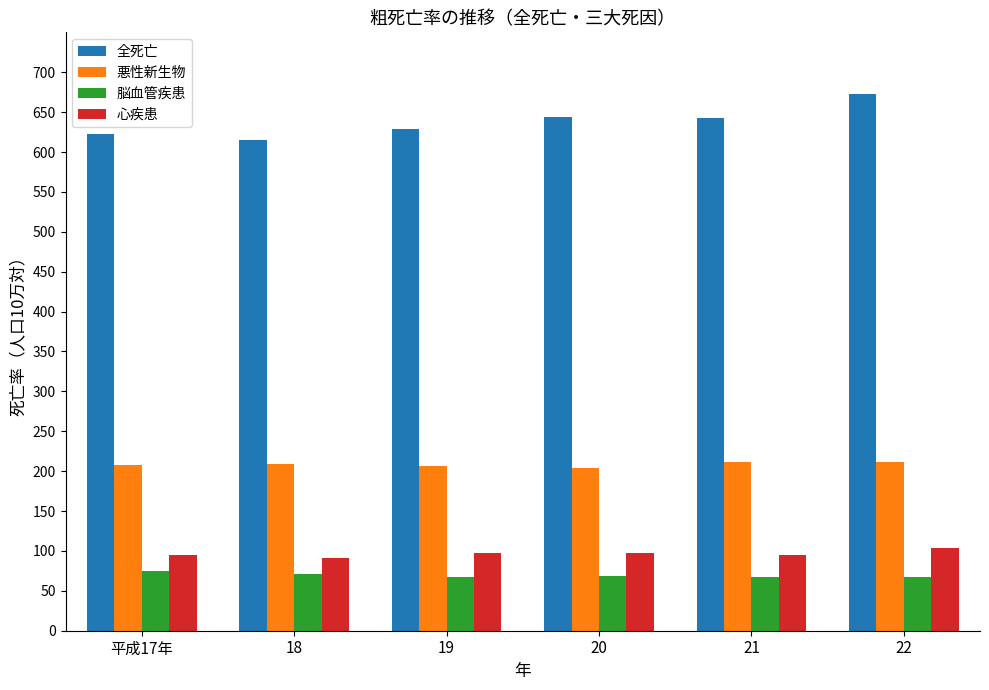

What are all the series names shown in the legend?

全死亡, 悪性新生物, 脳血管疾患, 心疾患